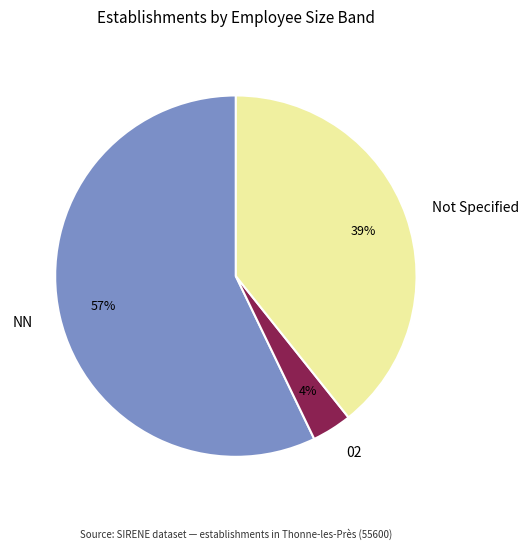

Rank the categories by value from highest to lowest.

NN, Not Specified, 02